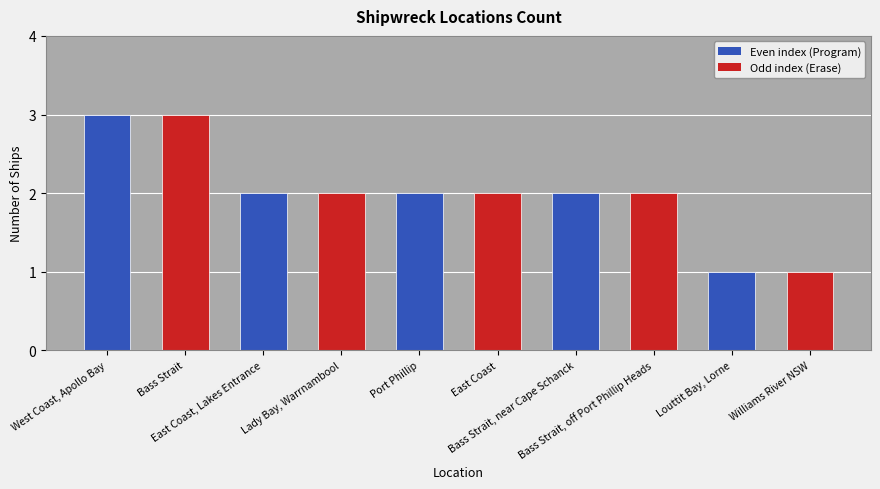

What is the average value?

2